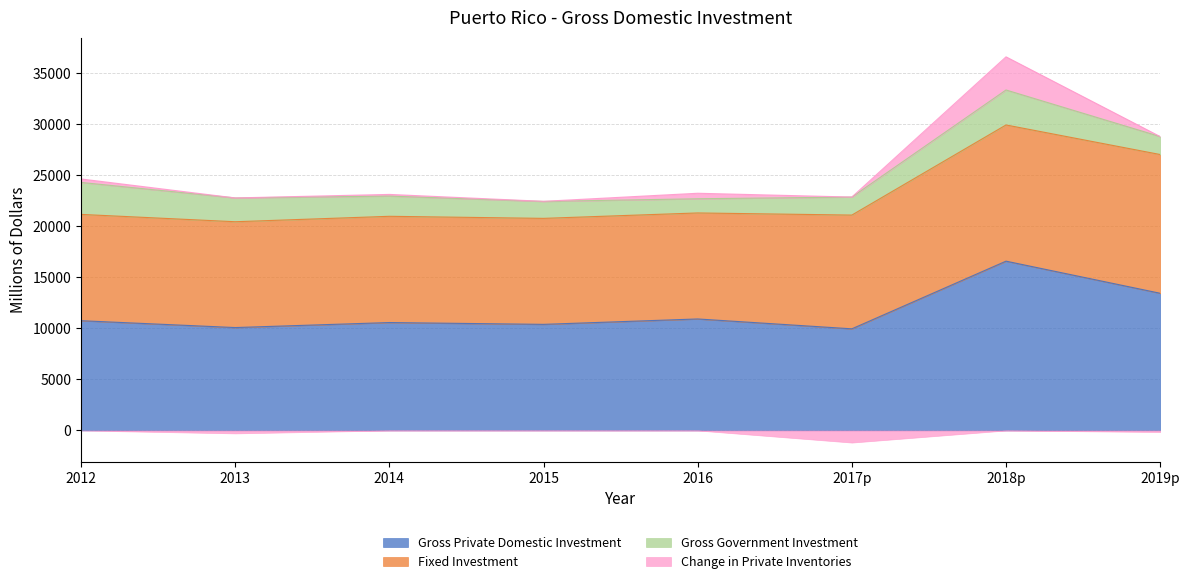

What is the difference between the second highest and minimum values in the Gross Private Domestic Investment series?

3481